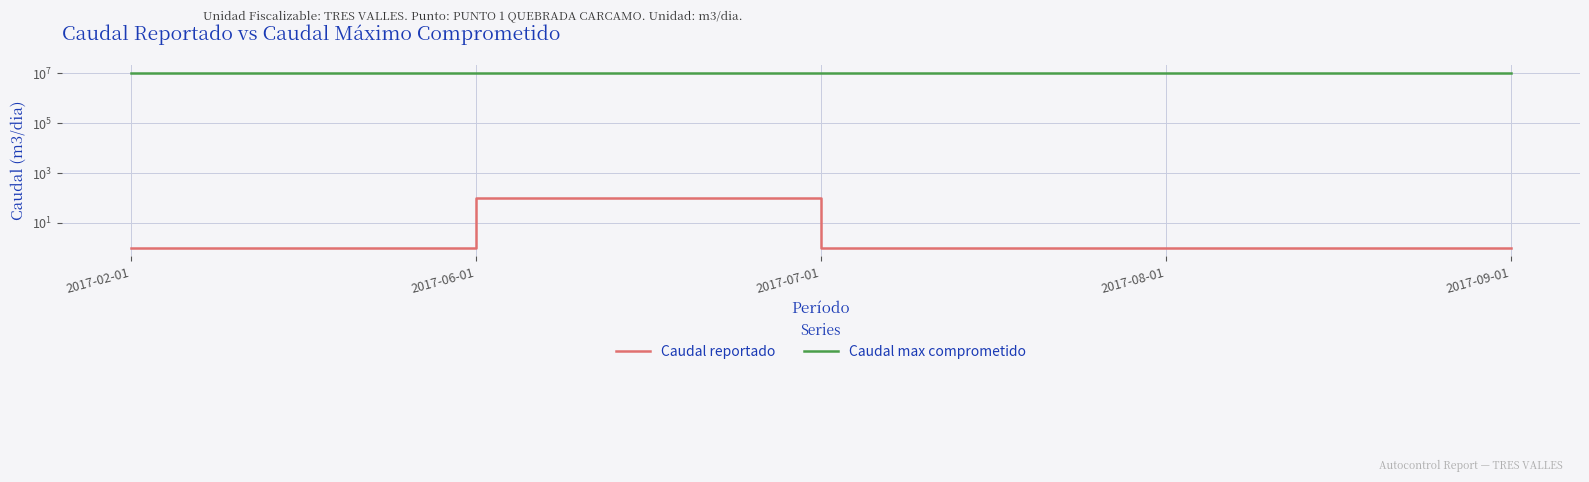

Between 2017-08-01 and 2017-07-01, which is larger?

2017-08-01